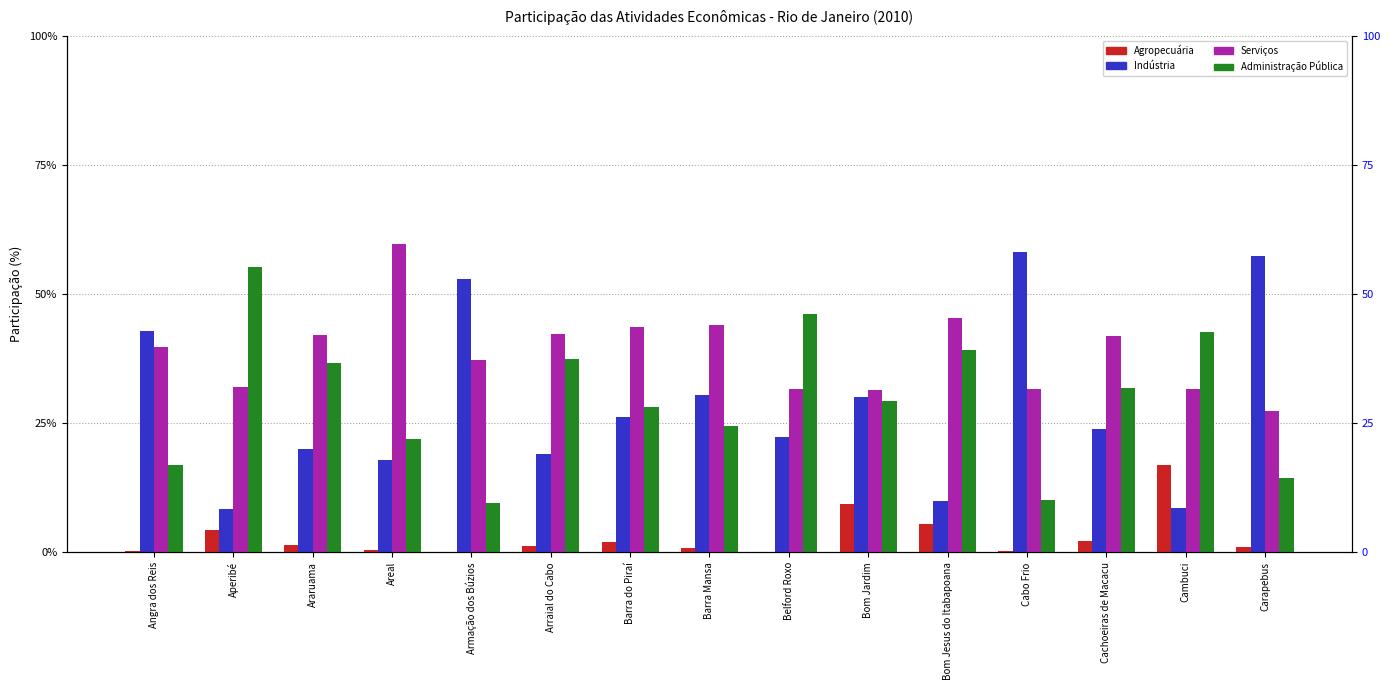

What is the highest value of the Indústria series?

0.6